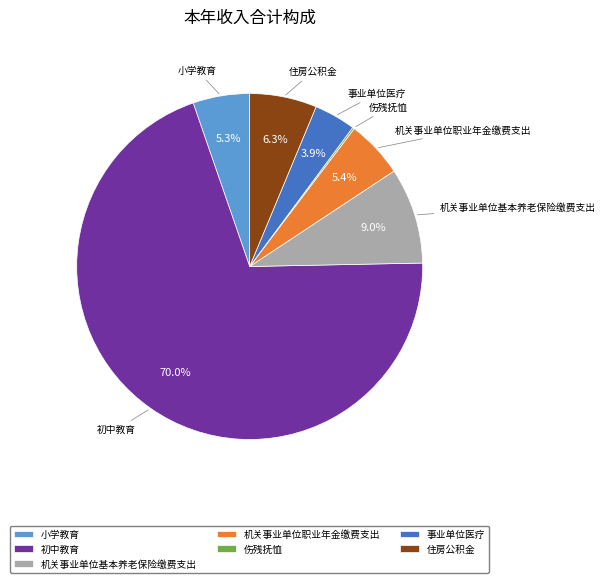

What is the majority slice?

初中教育